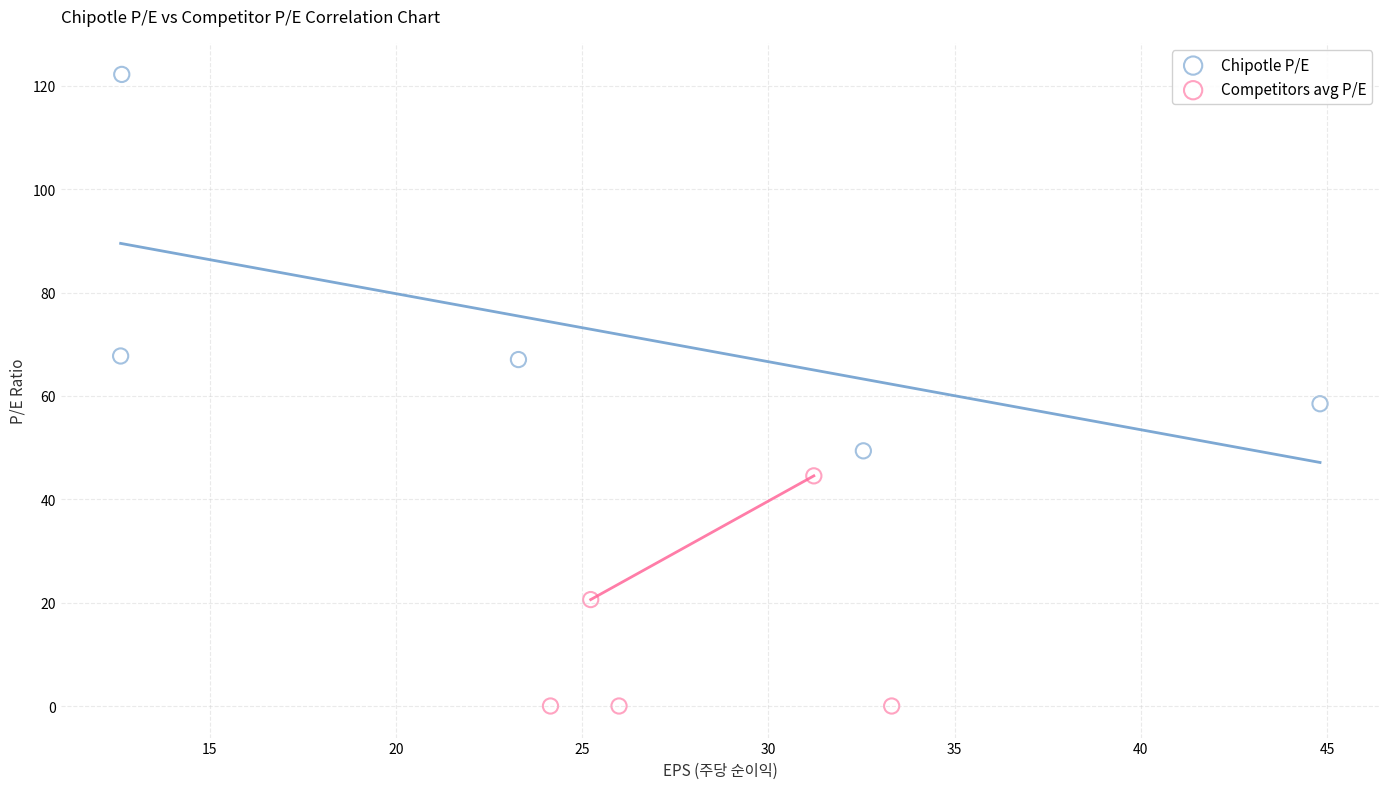

Which series contains the highest Y value?

Chipotle P/E